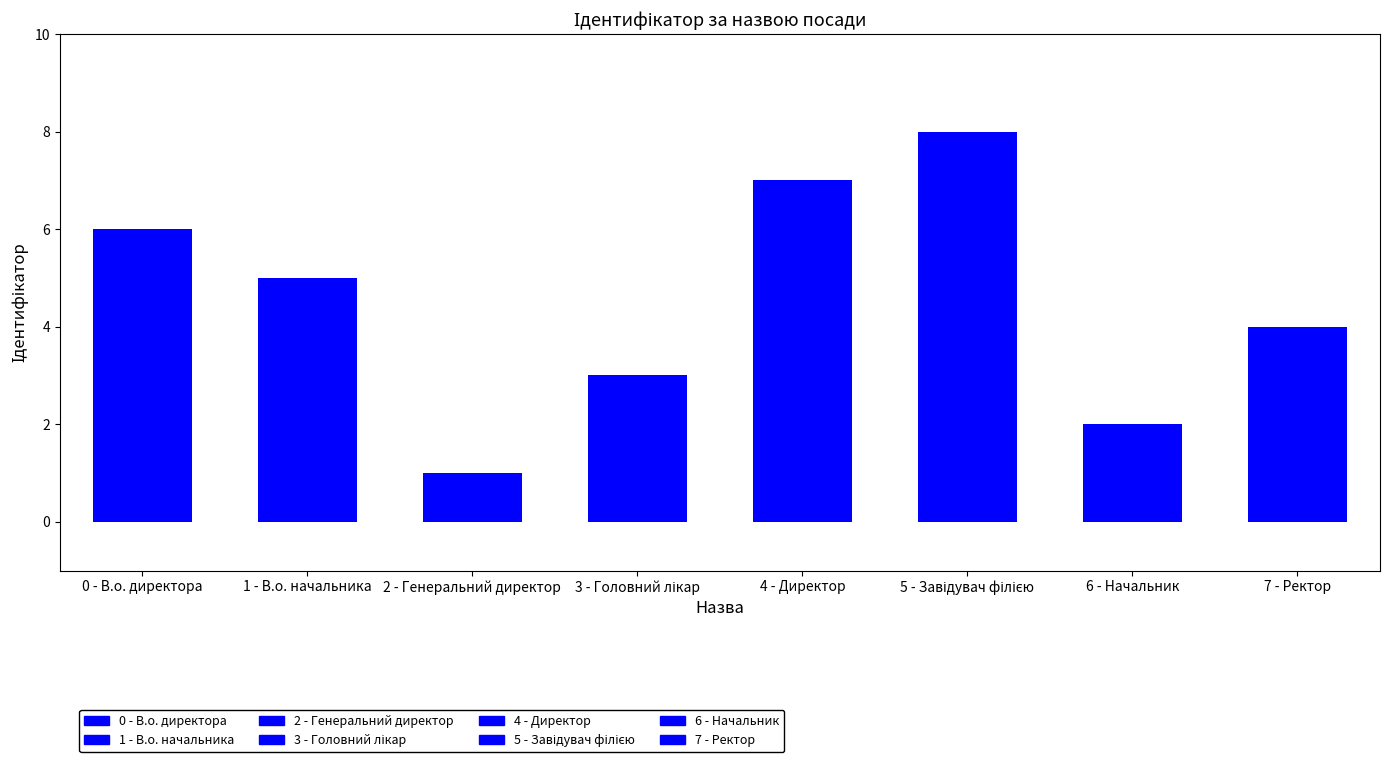

What is the change in value from 1 - В.о. начальника to 7 - Ректор?

-1